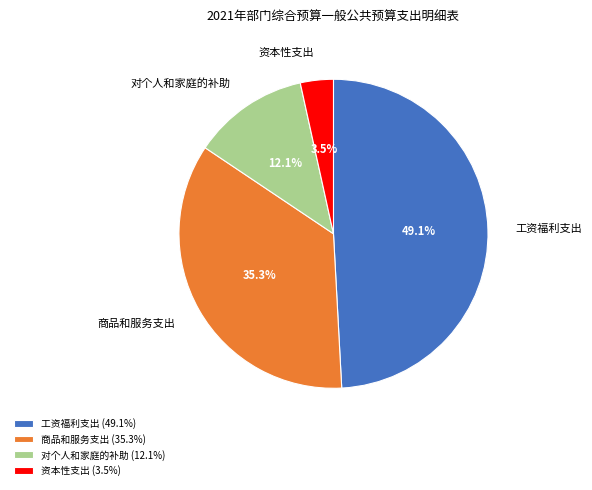

True or false: 工资福利支出 accounts for 49% of the total.

True